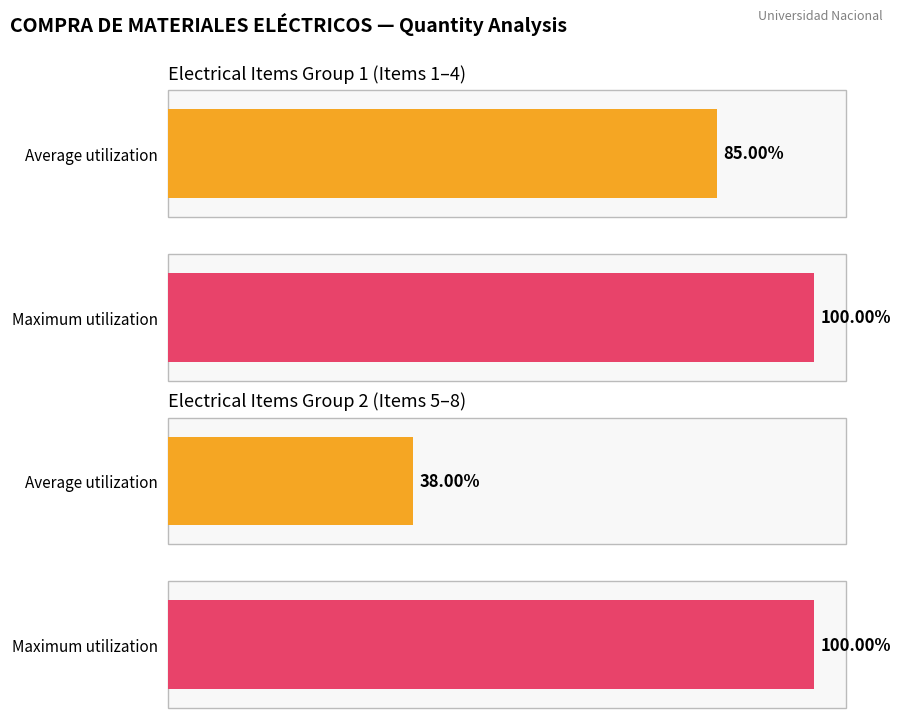

List the series in order of their peak value, lowest first.

Average utilization, Maximum utilization